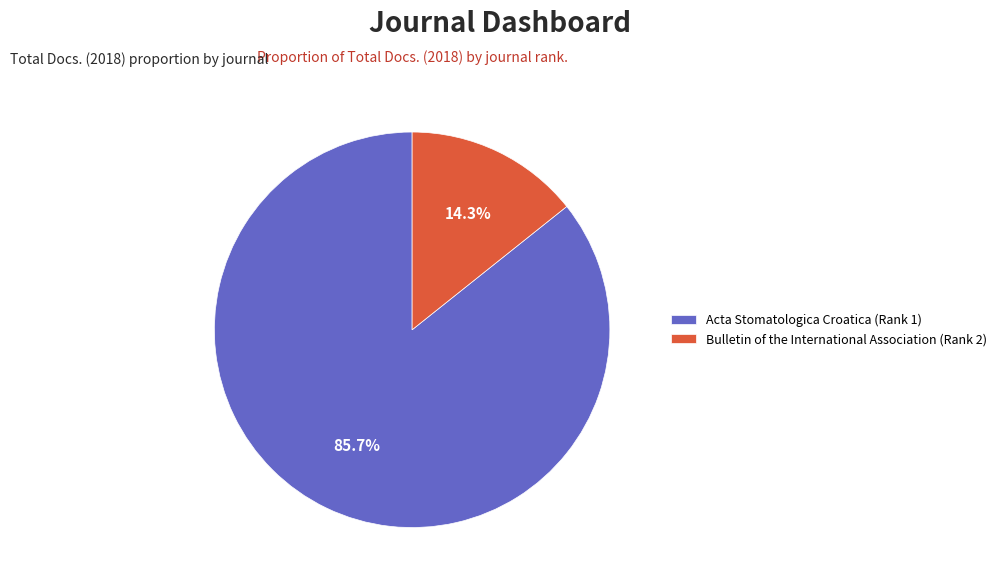

Is Acta Stomatologica Croatica (Rank 1) the majority of the pie?

Yes